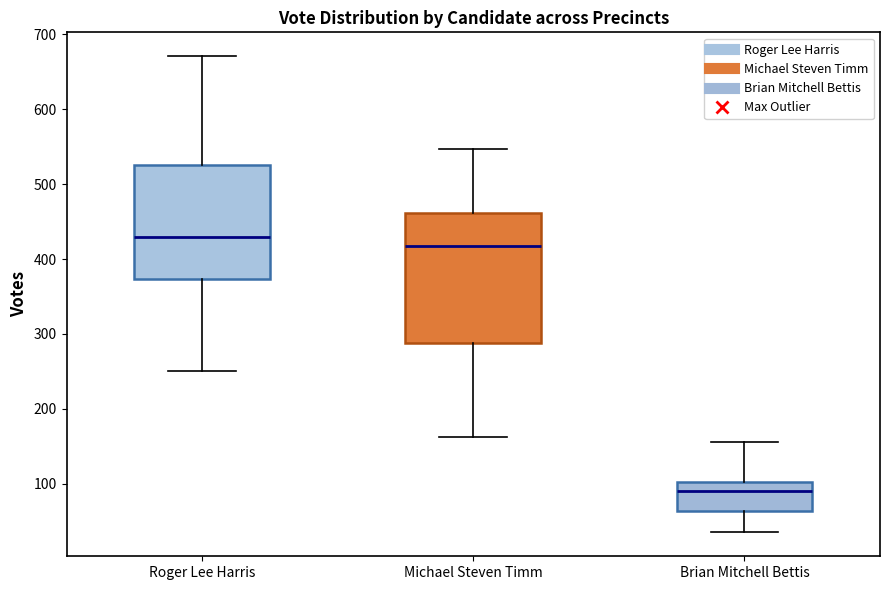

Reading left to right, transcribe this box plot: for each box, give where its median line is, the range the box spans, and where its two whiskers end, as read against the y-axis. The values are not printed on the chart, so give them approximately, as read against the axis.

Roger Lee Harris: median 430, box 370 to 530, whiskers 250 to 670
Michael Steven Timm: median 420, box 290 to 460, whiskers 160 to 550
Brian Mitchell Bettis: median 90, box 60 to 100, whiskers 40 to 160